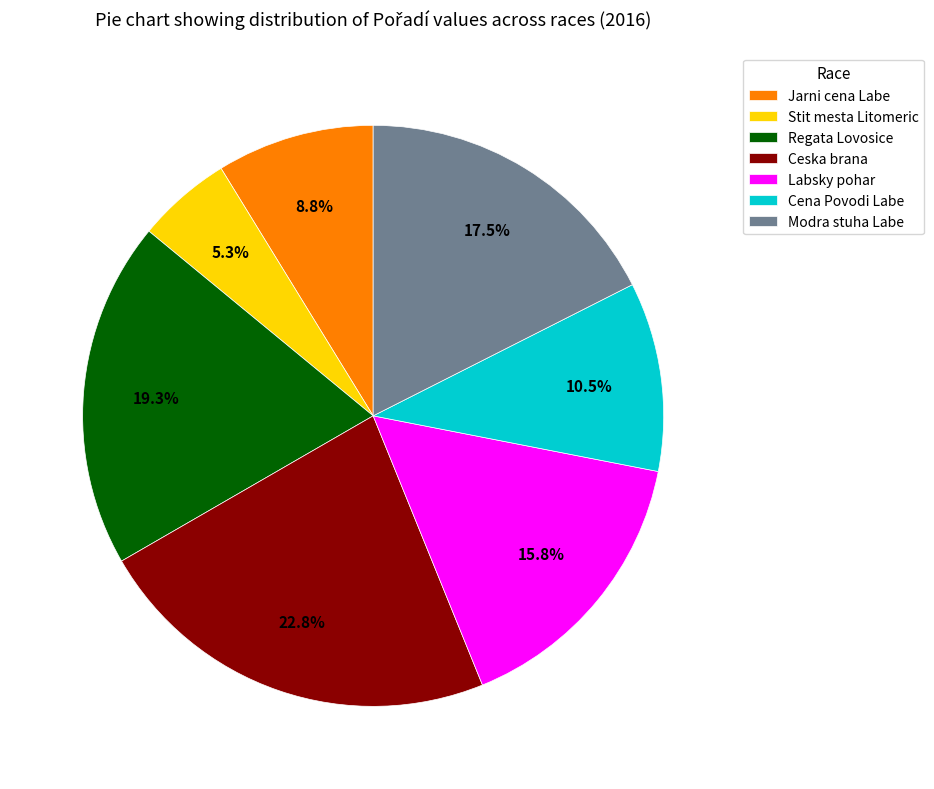

Which category has the biggest portion of the pie?

Ceska brana